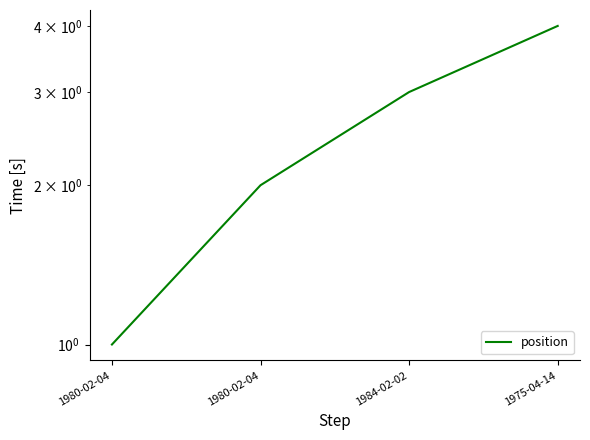

Reading left to right, list all the values displayed in this chart.

1980-02-04=1	1980-02-04=2	1984-02-02=3	1975-04-14=4